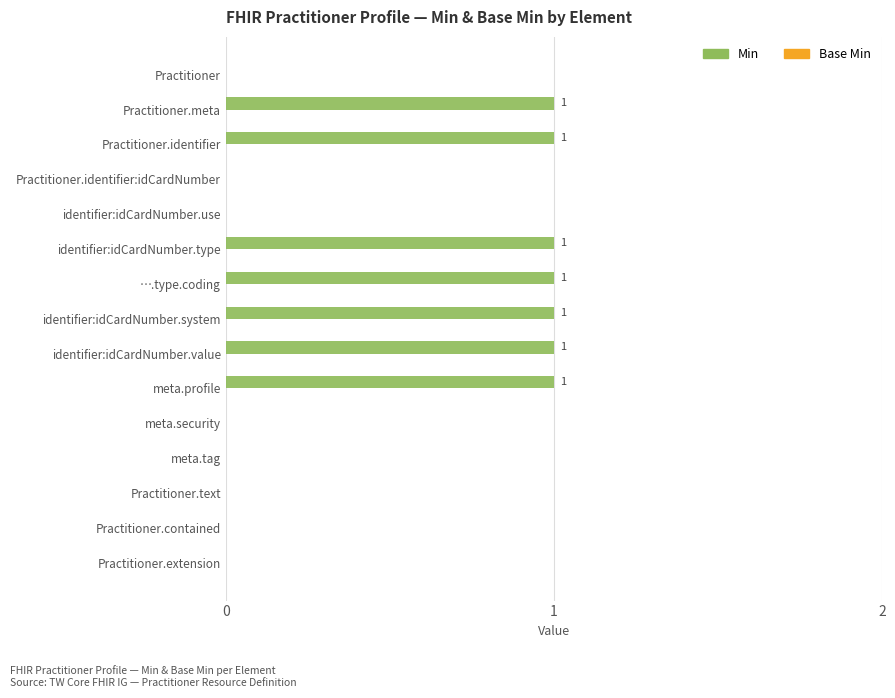

True or false: the data shows 0 at Practitioner.text.

True